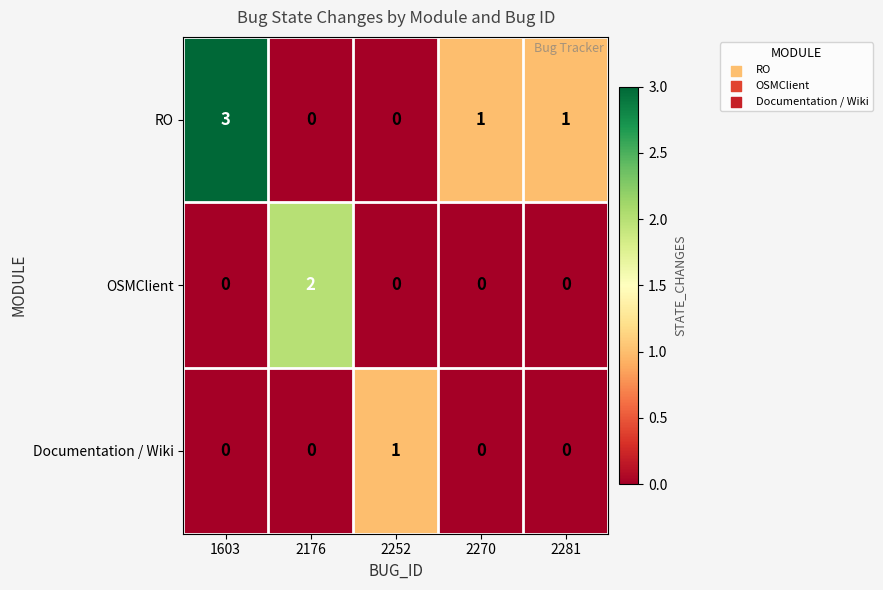

How many values in Documentation / Wiki are above zero?

1